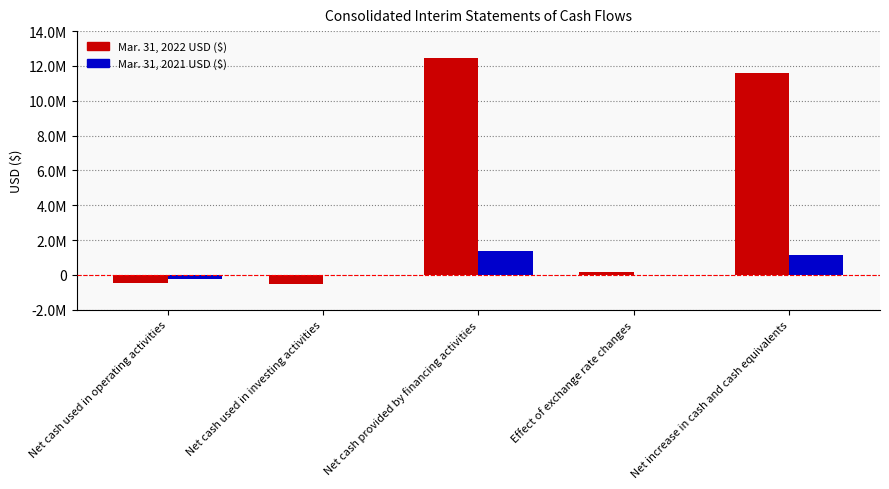

Are the bars grouped side by side (vs. stacked)?

Yes